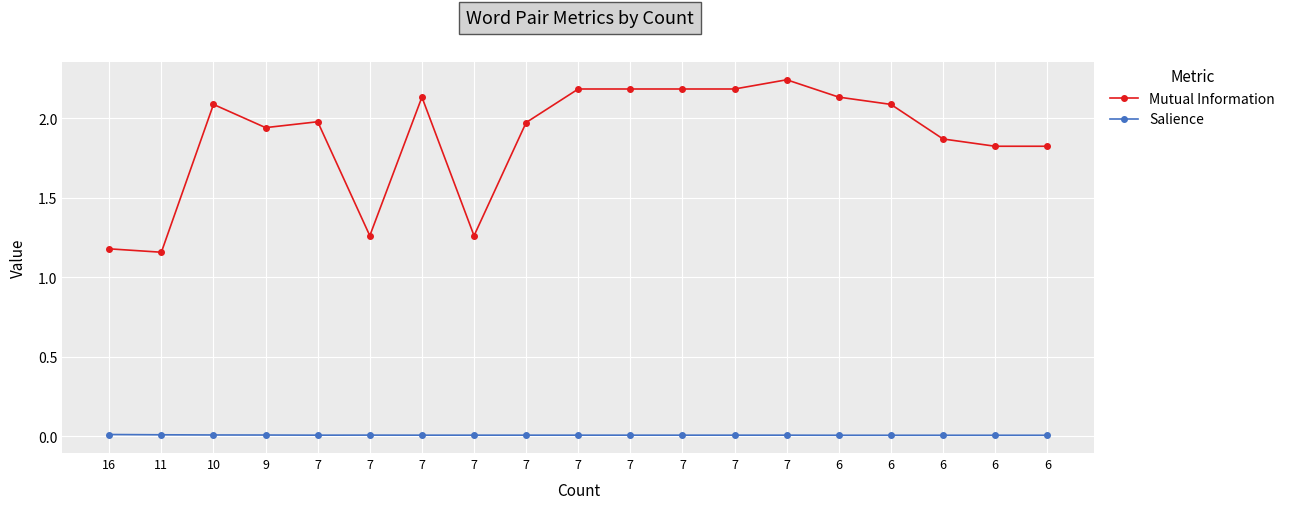

Count the number of data series in this chart.

2